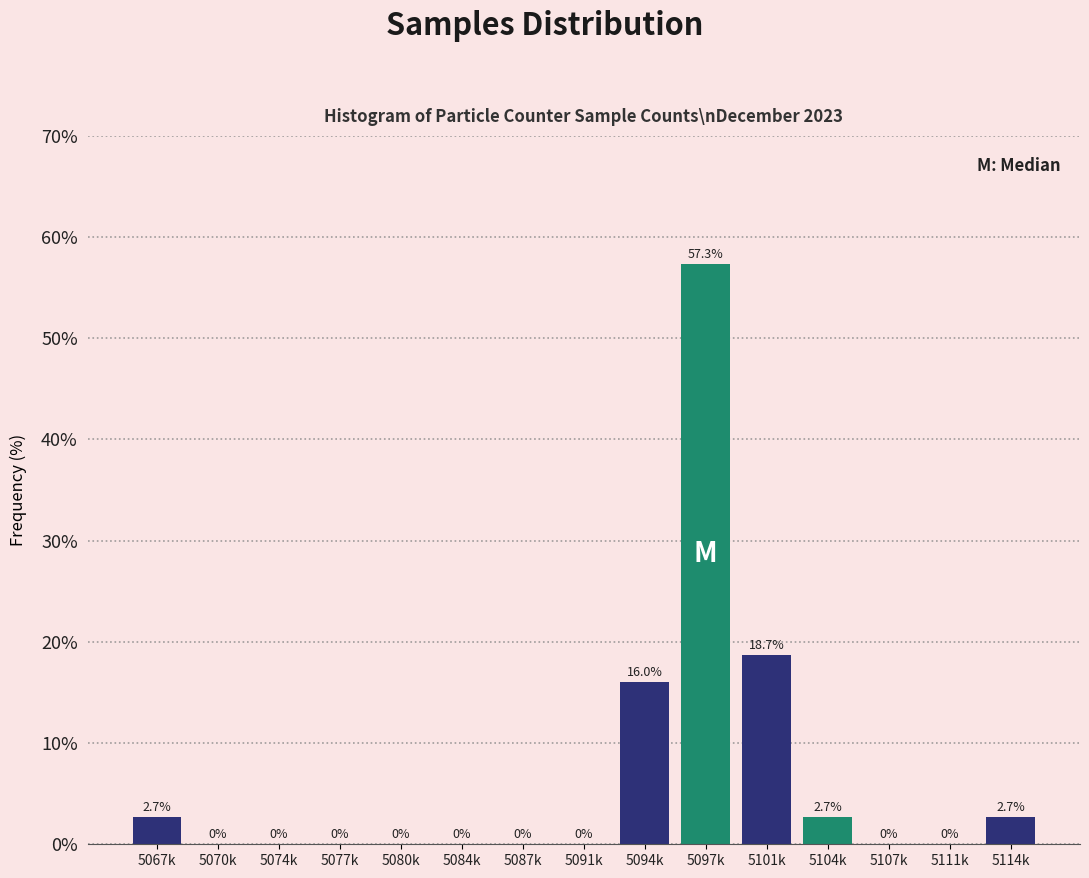

Reading left to right, list all the values displayed in this chart.

5067k=2.7	5070k=0.0	5074k=0.0	5077k=0.0	5080k=0.0	5084k=0.0	5087k=0.0	5091k=0.0	5094k=16.0	5097k=57.3	5101k=18.7	5104k=2.7	5107k=0.0	5111k=0.0	5114k=2.7